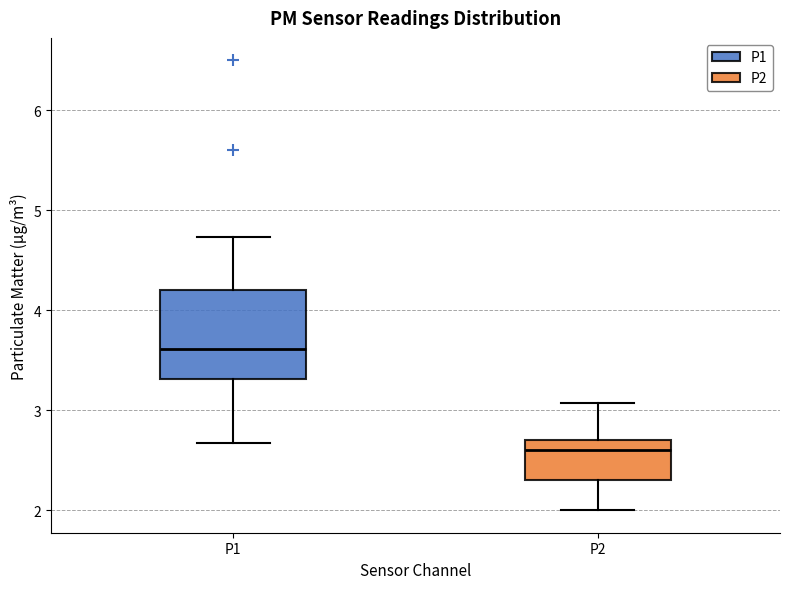

Where is the lower edge of the box for P2 on the y-axis? The values are not printed on the chart, so give them approximately, as read against the axis.

2.3